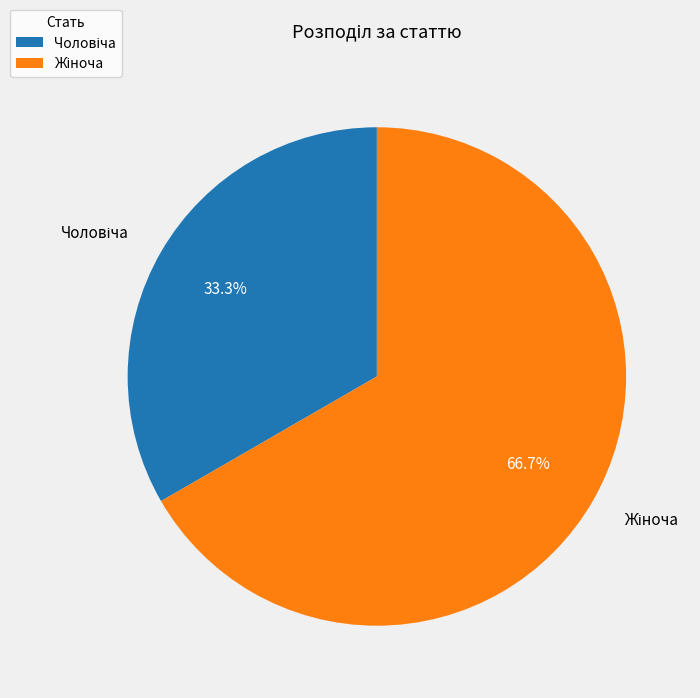

Is there any slice that represents more than half of the pie?

Yes